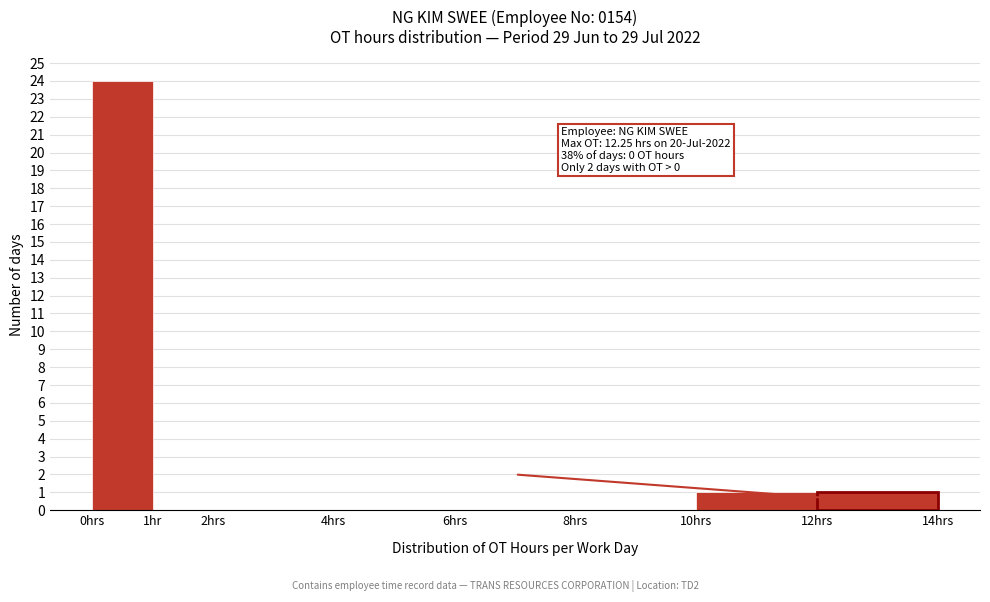

Reading left to right, what are all the values shown in this chart?

0hrs=24	1hr=0	2hrs=0	4hrs=0	6hrs=0	8hrs=0	10hrs=1	12hrs=1